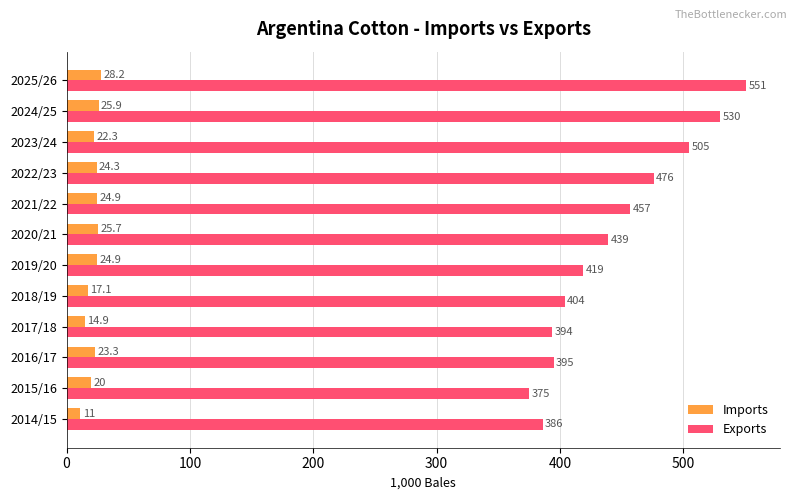

At how many categories does at least one series exceed 131?

12